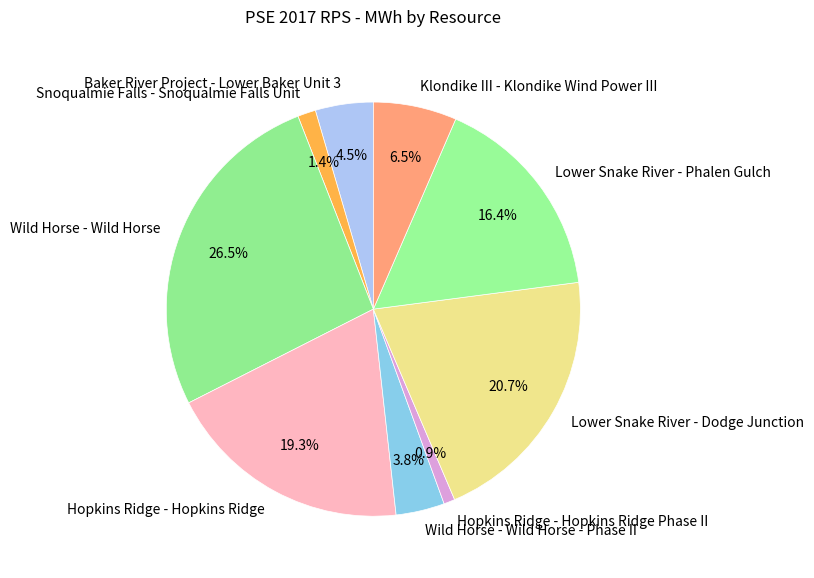

What is the total percentage of Baker River Project - Lower Baker Unit 3 and Klondike III - Klondike Wind Power III?

11.0%